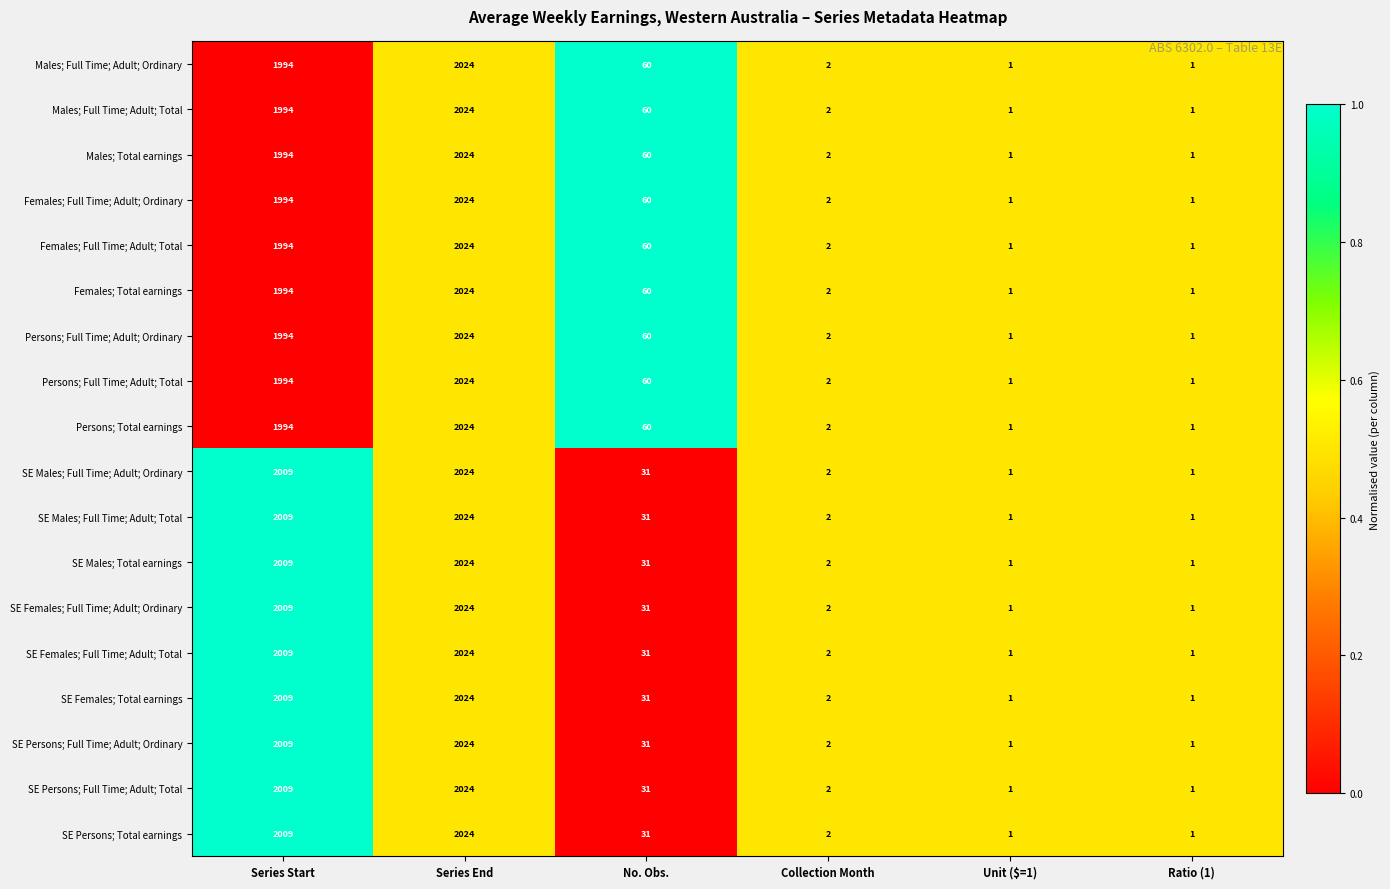

How many distinct data groups are displayed?

18